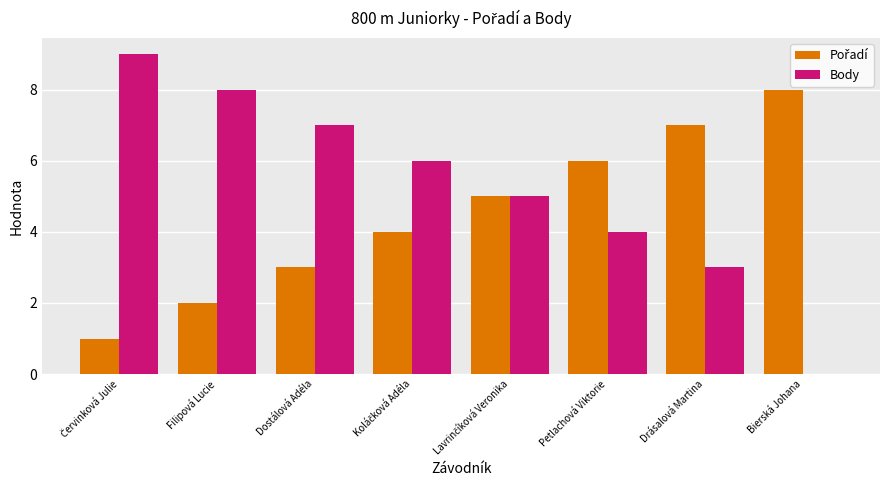

Which series has the largest total across all categories?

Body